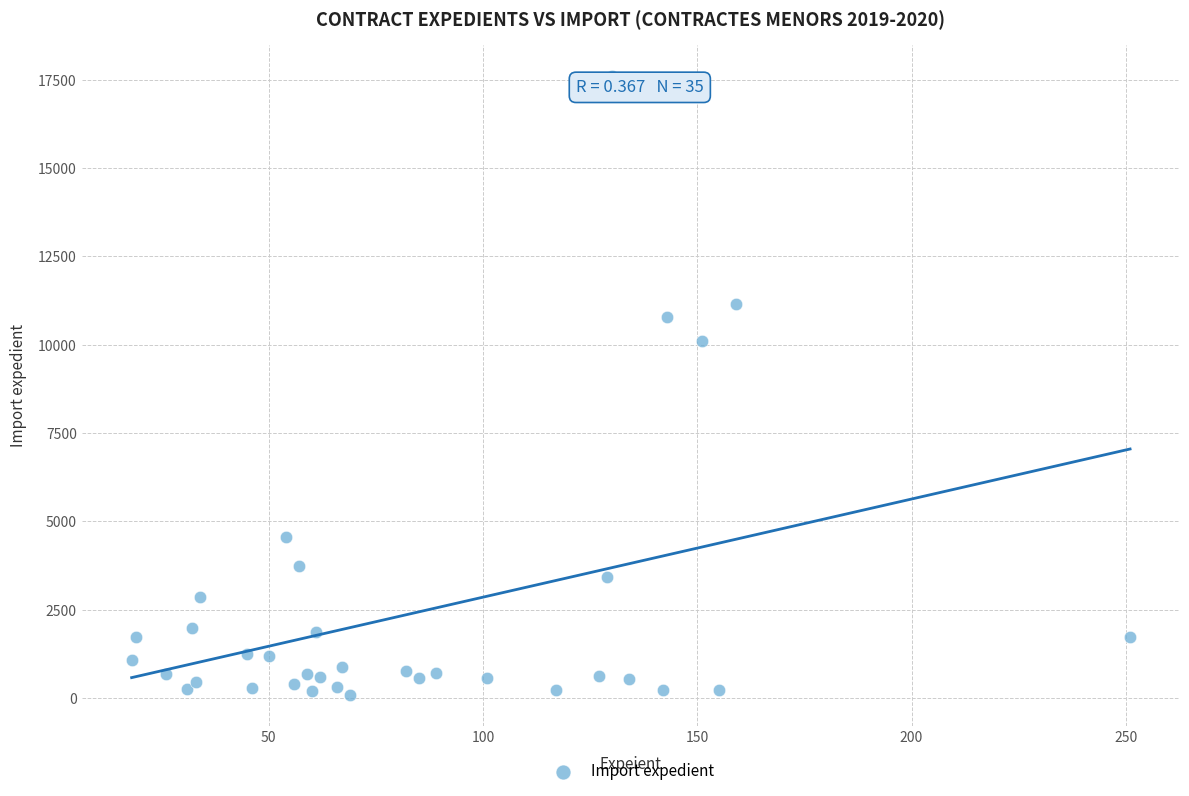

What Y value in the scatter plot is closest to 8853?

10108.1